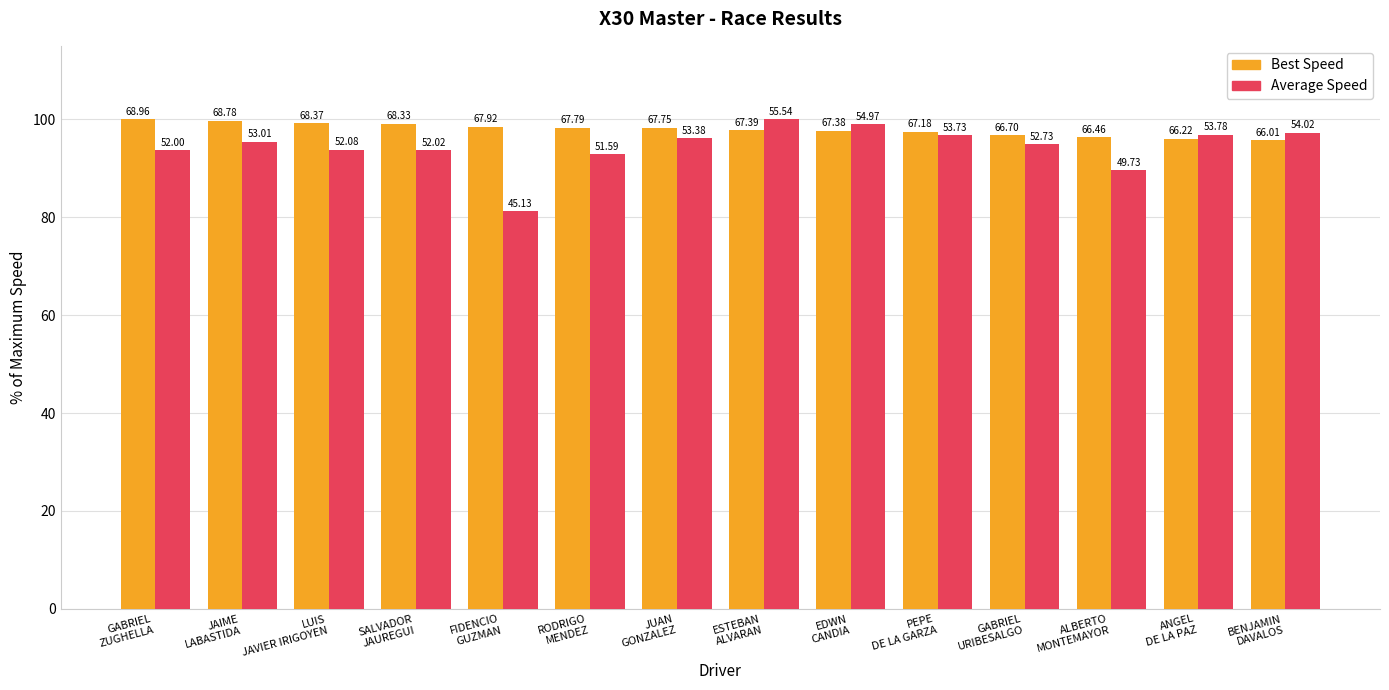

List the labels in order of Average Speed value, largest first.

ESTEBAN
ALVARAN, EDWN
CANDIA, BENJAMIN
DAVALOS, ANGEL
DE LA PAZ, PEPE
DE LA GARZA, JUAN
GONZALEZ, JAIME
LABASTIDA, GABRIEL
URIBESALGO, LUIS
JAVIER IRIGOYEN, SALVADOR
JAUREGUI, GABRIEL
ZUGHELLA, RODRIGO
MENDEZ, ALBERTO
MONTEMAYOR, FIDENCIO
GUZMAN